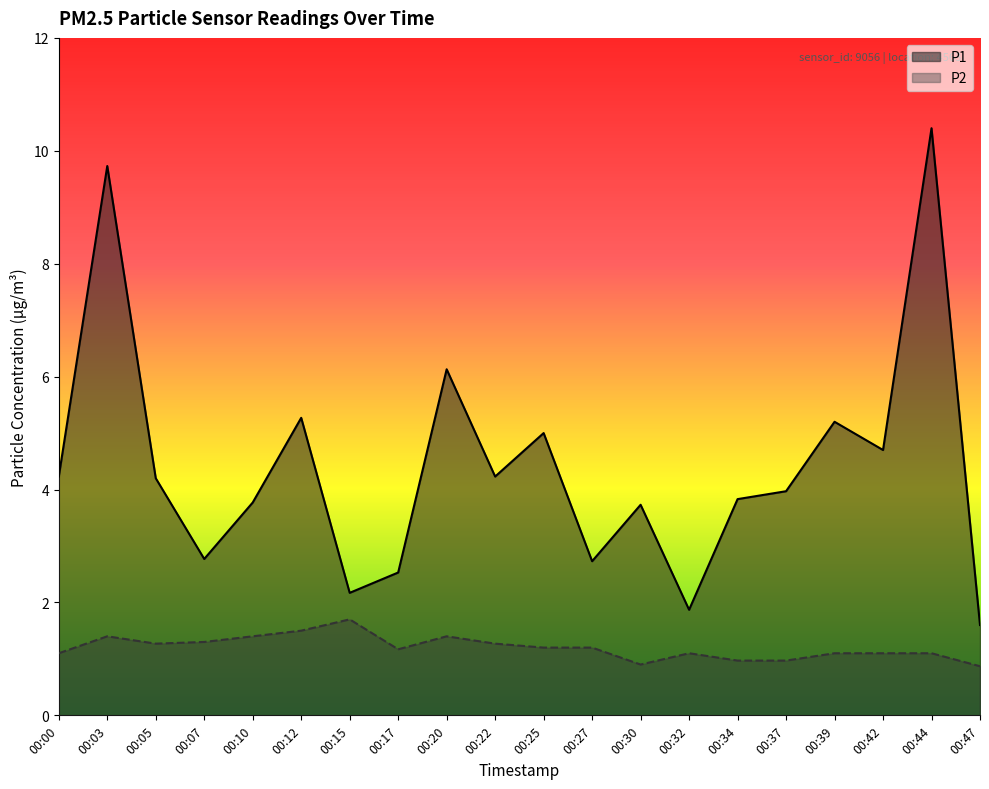

True or false: P2 has a value of 0.4 at 00:12.

False